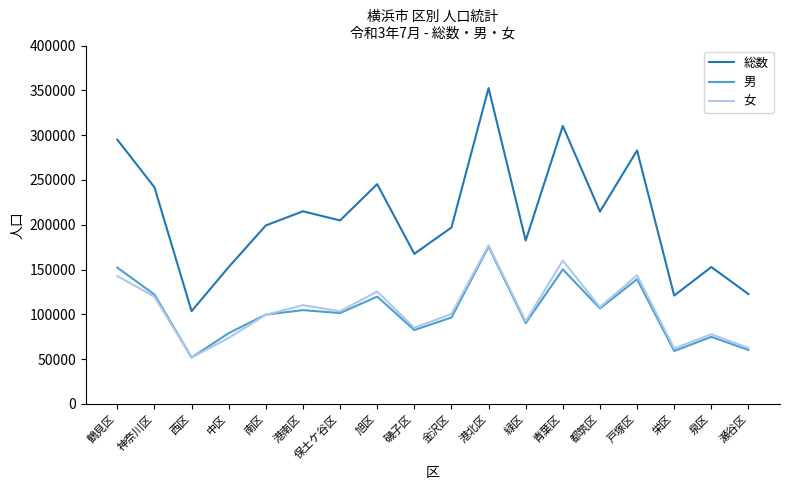

At which category is the sum across all series the highest?

港北区